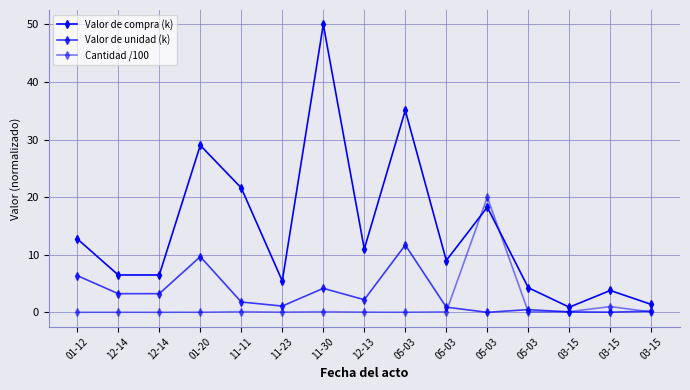

At which label is Valor de compra (k) closest to 25?

11-11